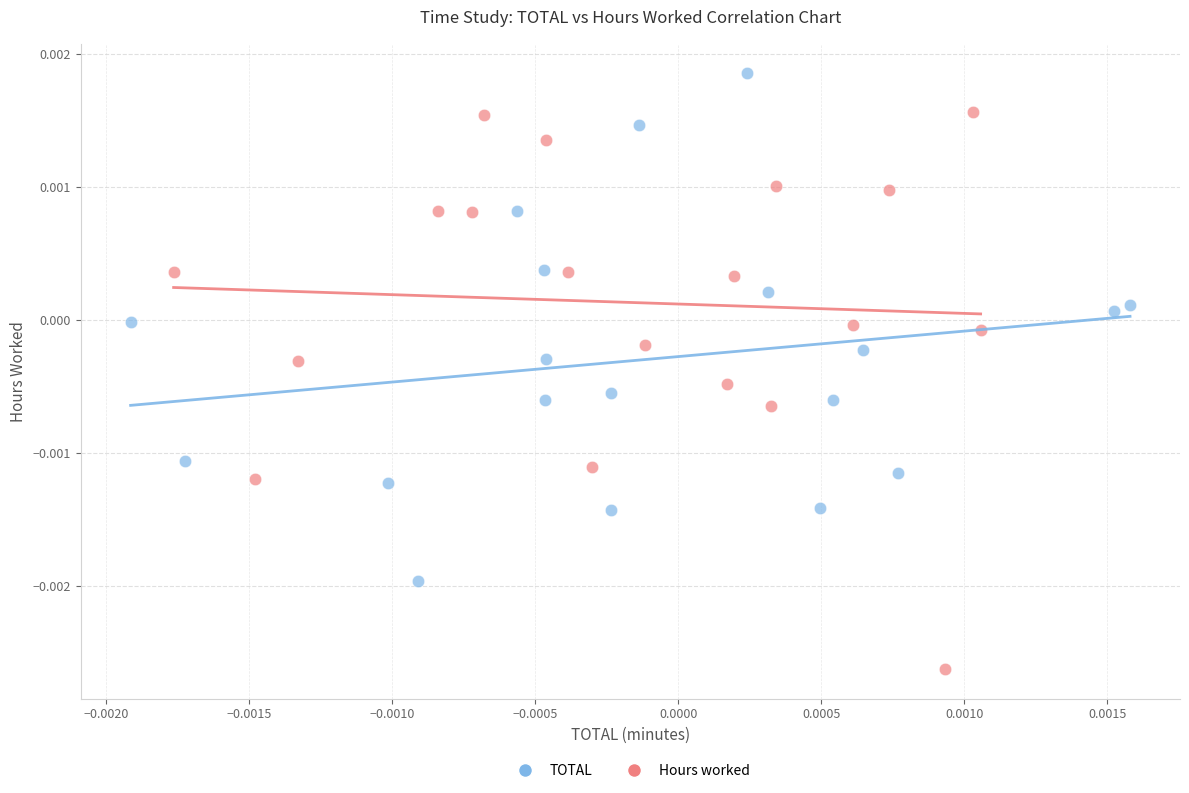

Which series contains the lowest Y value?

Hours worked